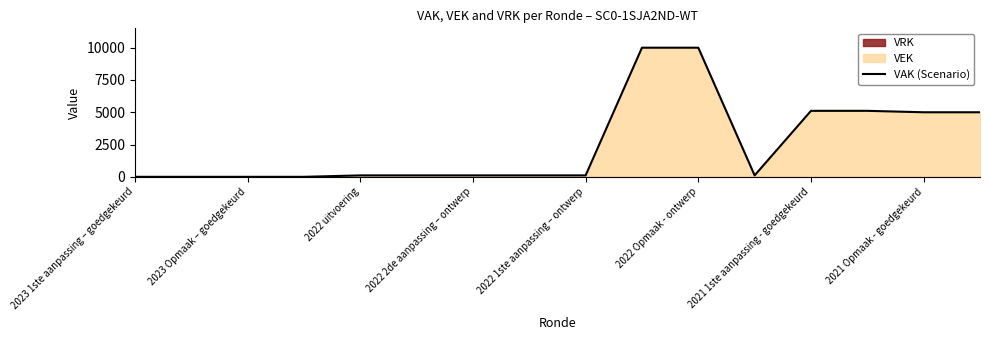

True or false: VAK (Scenario) has a value of 10000 at 2022 Opmaak - ontwerp.

True